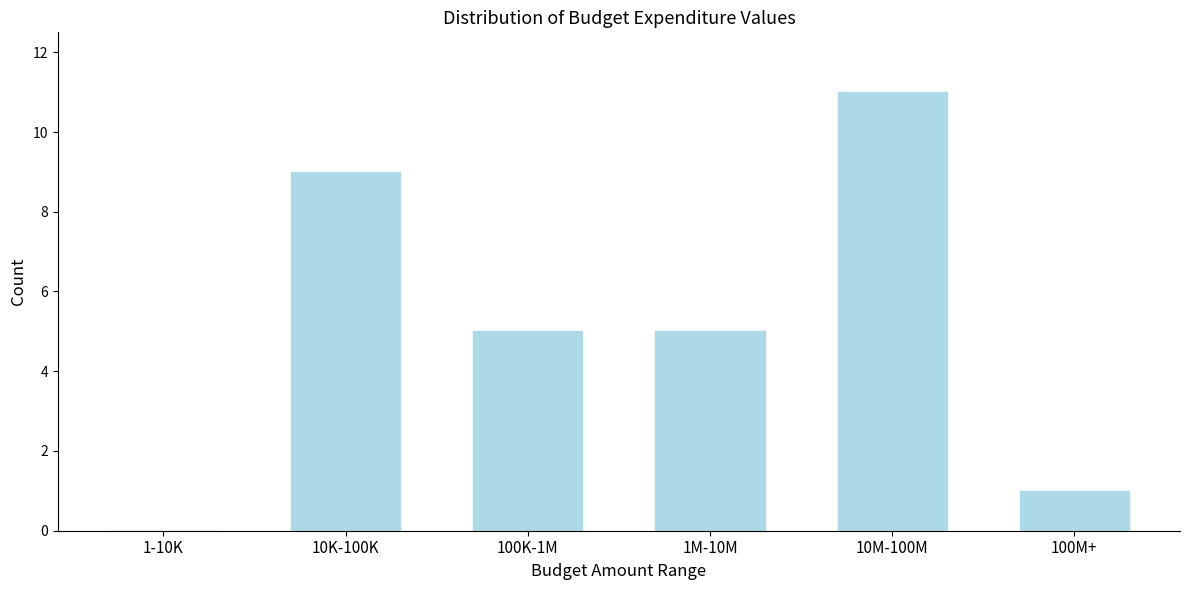

Reading right to left, list all the values displayed in this chart.

100M+=1	10M-100M=11	1M-10M=5	100K-1M=5	10K-100K=9	1-10K=0